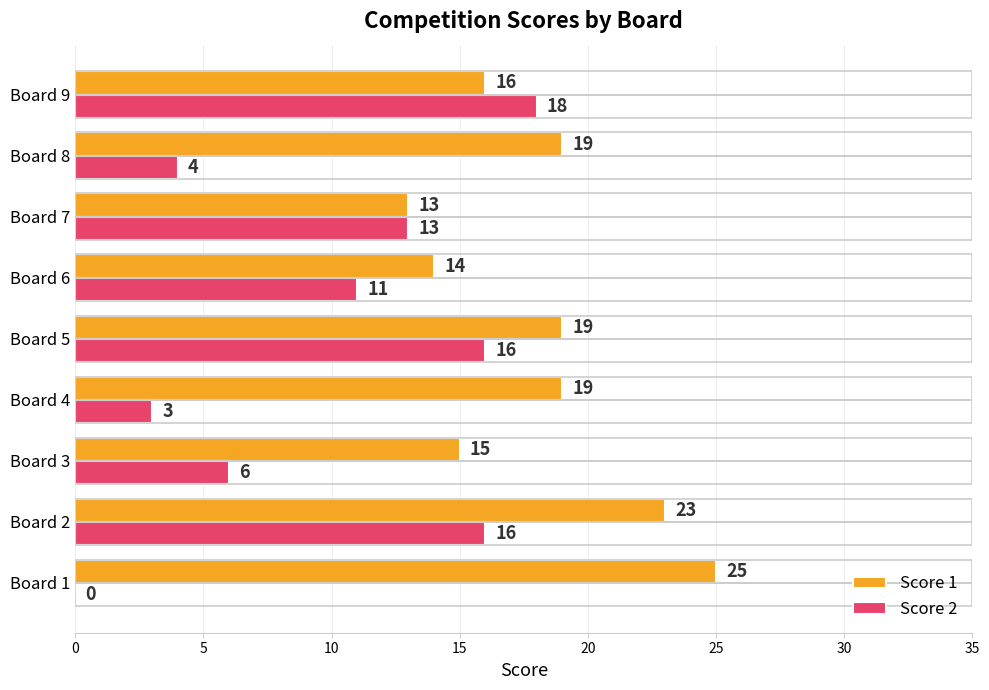

The value of Score 2 at Board 7 is 4. True or false?

False